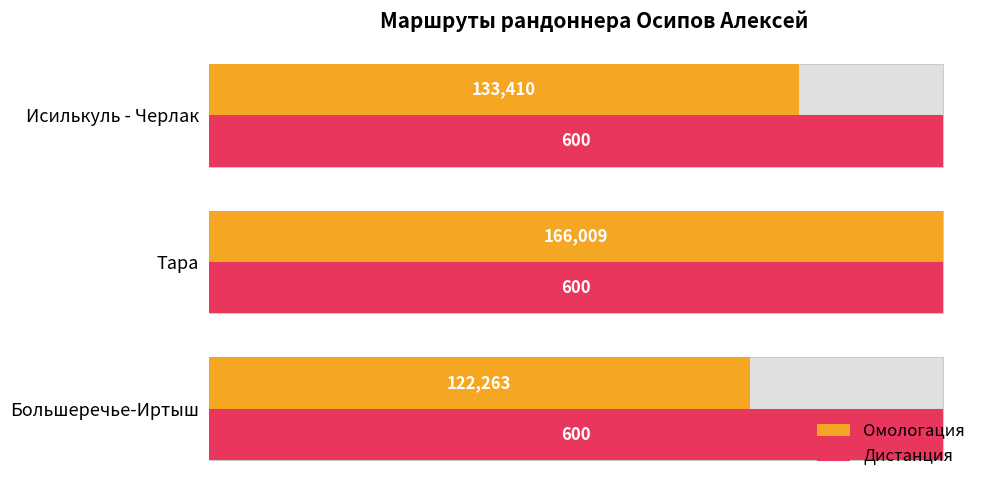

Which series has the largest range (max minus min)?

Омологация